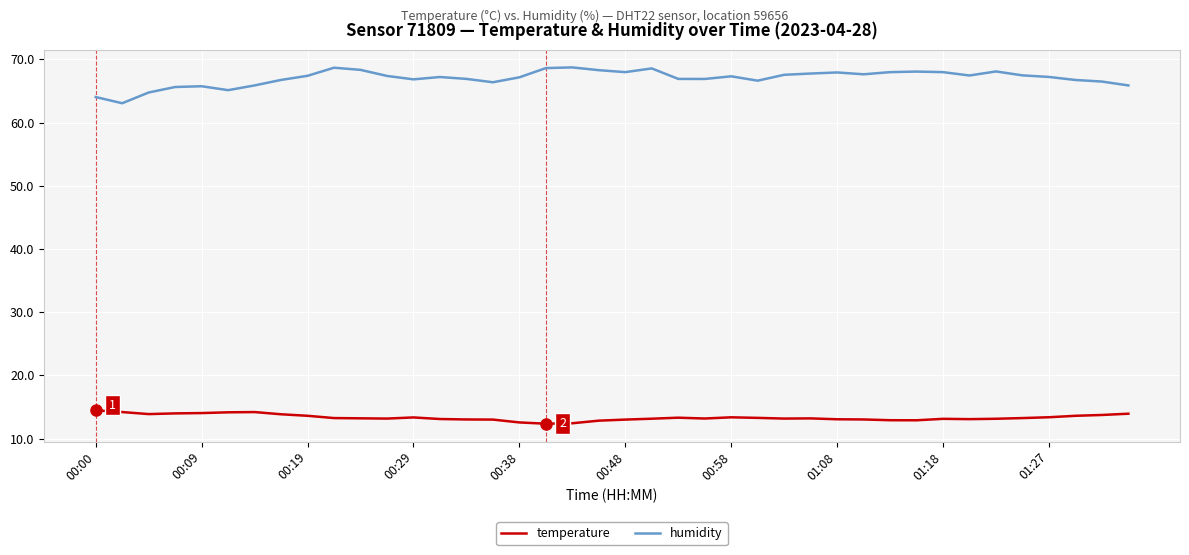

What is the lowest value of the temperature series?

12.4